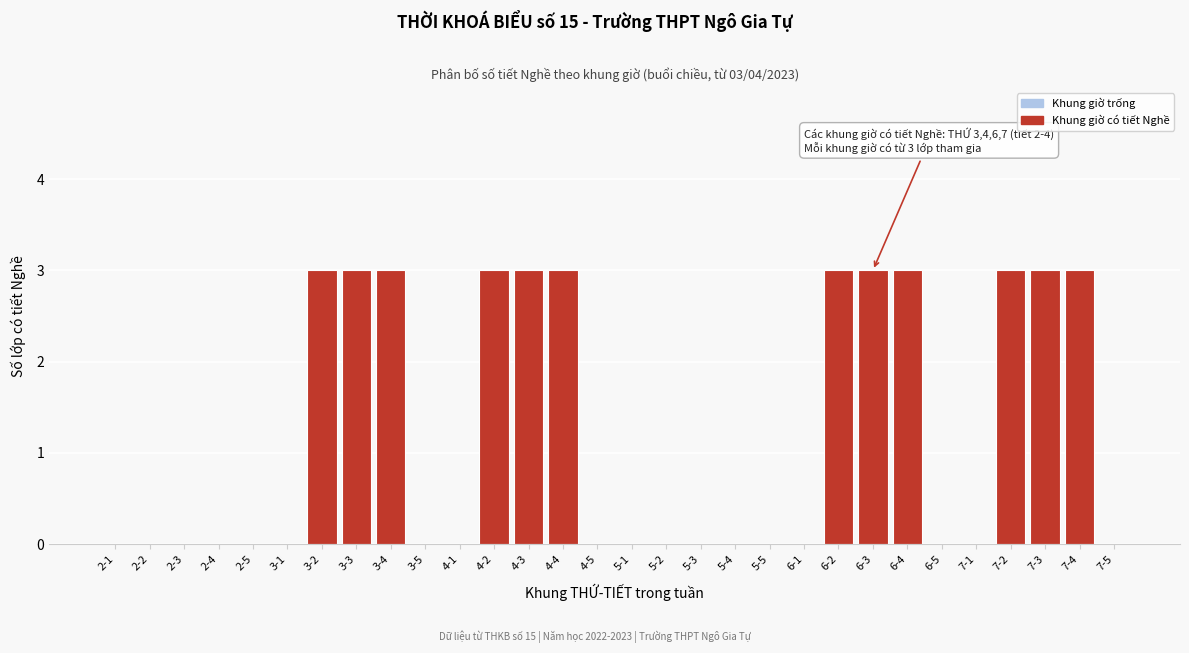

Reading left to right, what are all the values shown in this chart?

2-1=0	2-2=0	2-3=0	2-4=0	2-5=0	3-1=0	3-2=3	3-3=3	3-4=3	3-5=0	4-1=0	4-2=3	4-3=3	4-4=3	4-5=0	5-1=0	5-2=0	5-3=0	5-4=0	5-5=0	6-1=0	6-2=3	6-3=3	6-4=3	6-5=0	7-1=0	7-2=3	7-3=3	7-4=3	7-5=0